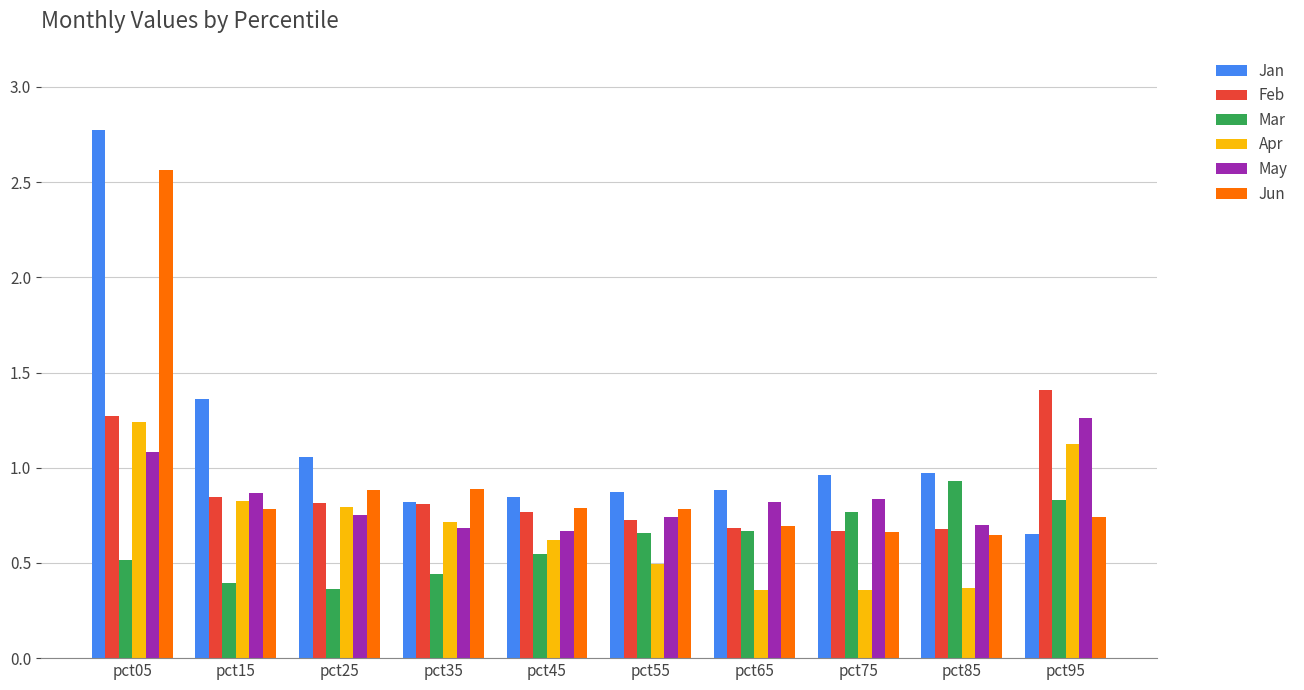

At which category is the sum across all series the highest?

pct05